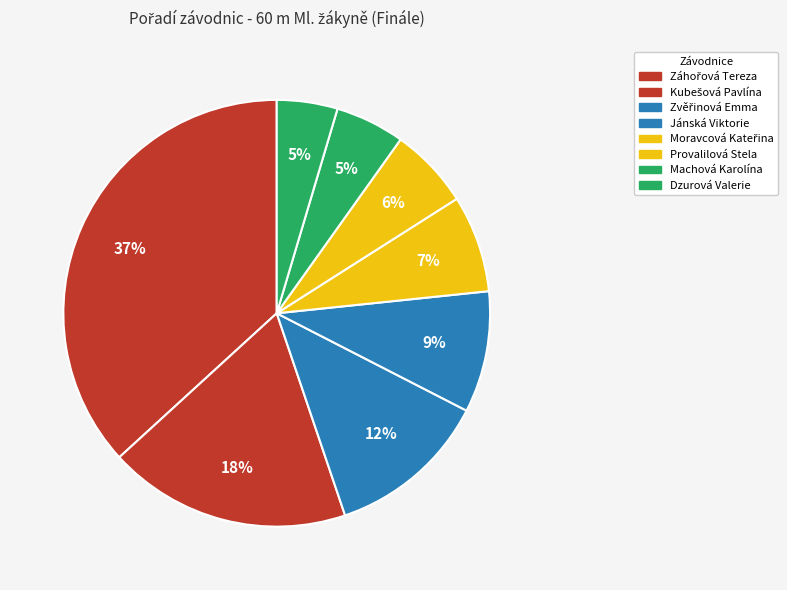

Is Dzurová Valerie the majority of the pie?

No